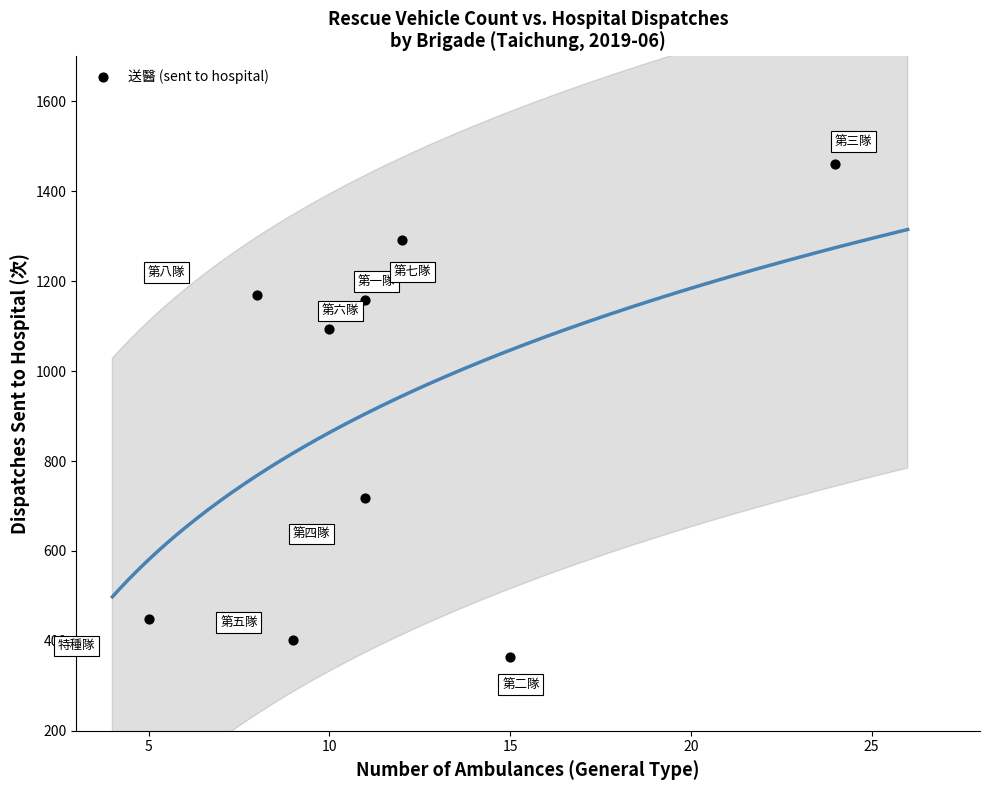

What is the average X value?

12